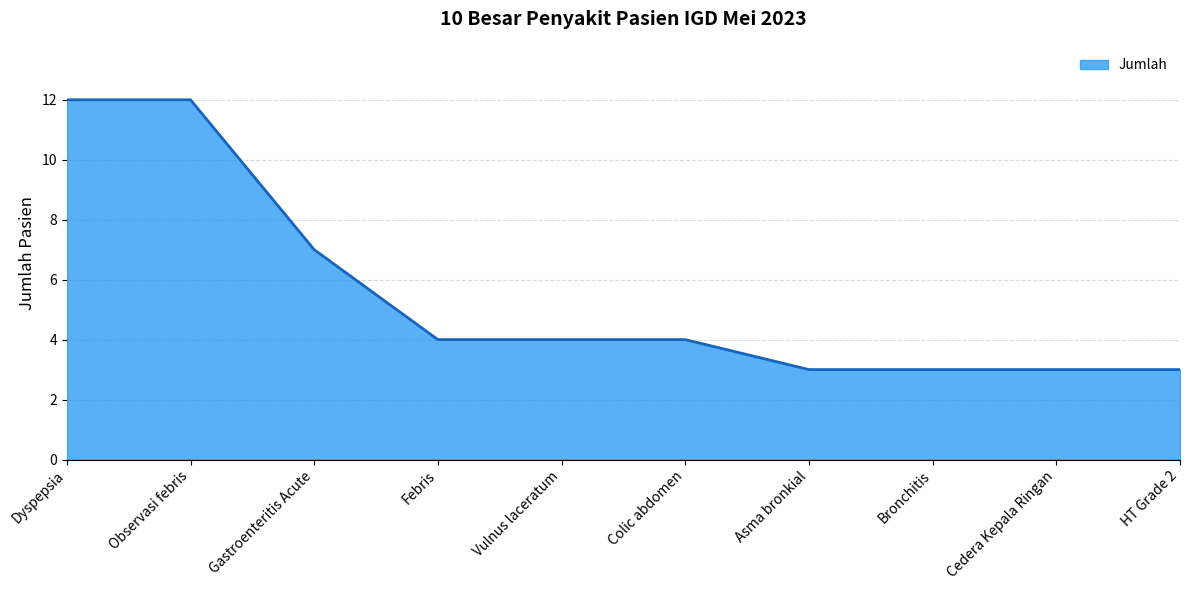

The chart shows a value of 4 at Vulnus laceratum. True or false?

True